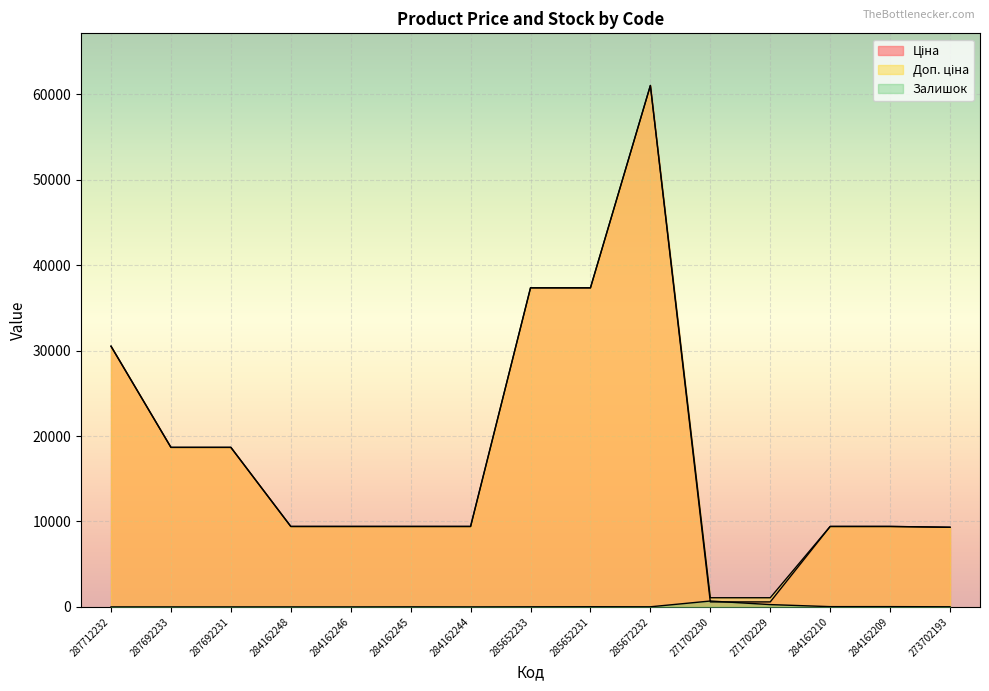

The value of Доп. ціна at 271702229 is 1074.5. True or false?

True